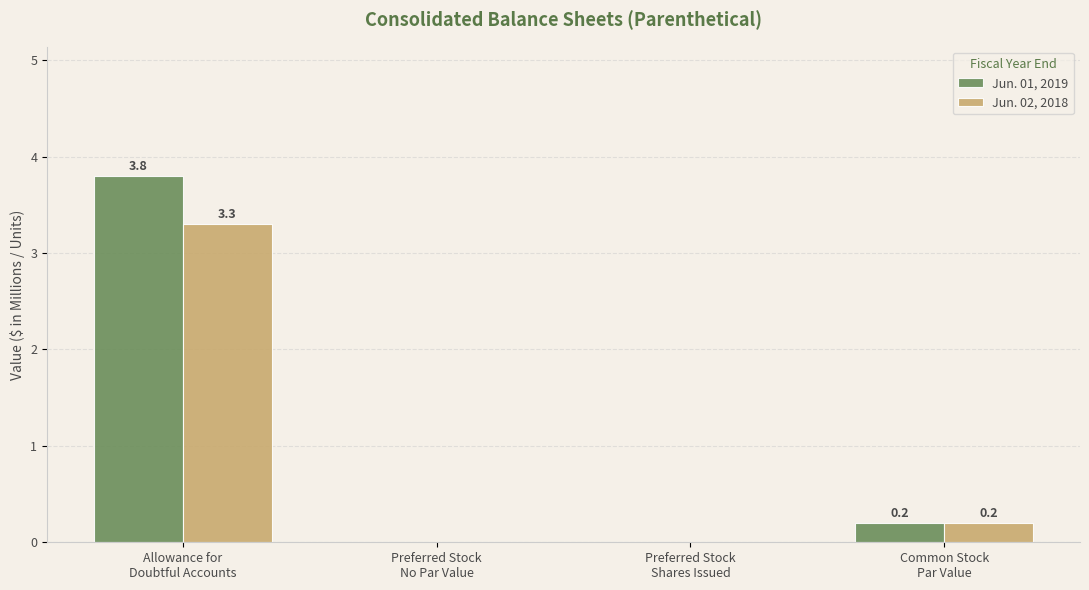

How many series are shown in this chart?

2